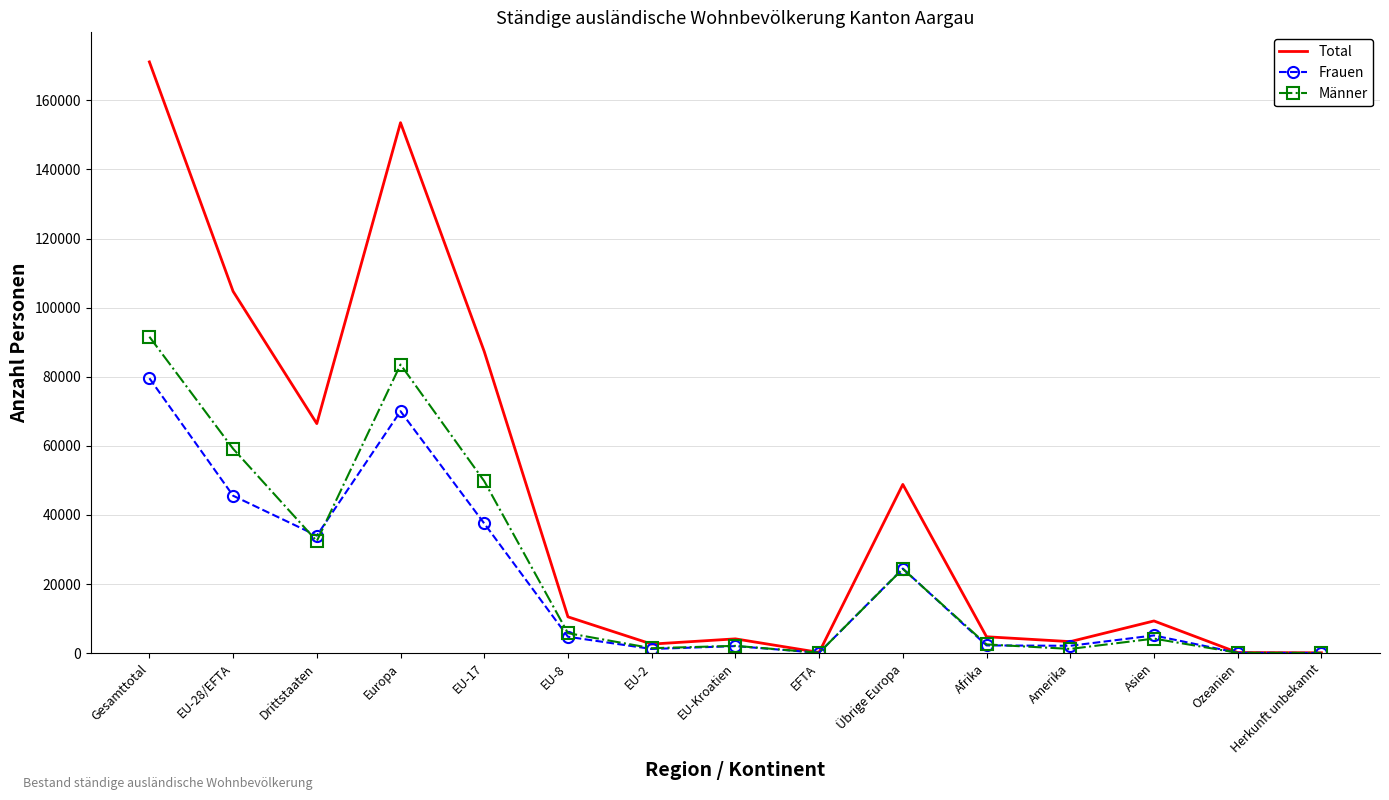

What is the approximate value of Total at Amerika, to the nearest 100?

3300